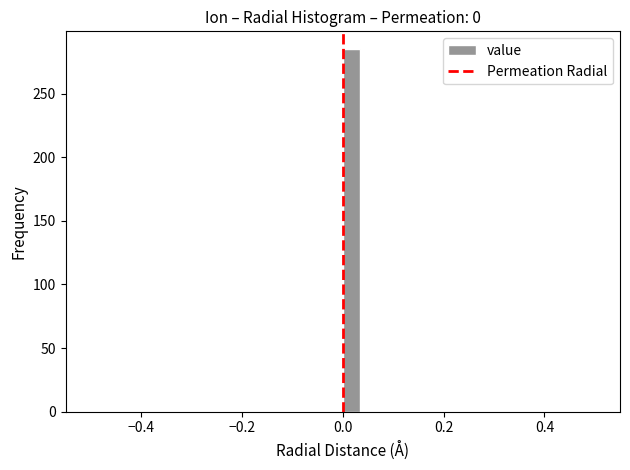

Read against the x-axis, roughly where is the centre of the tallest bar?

0.02